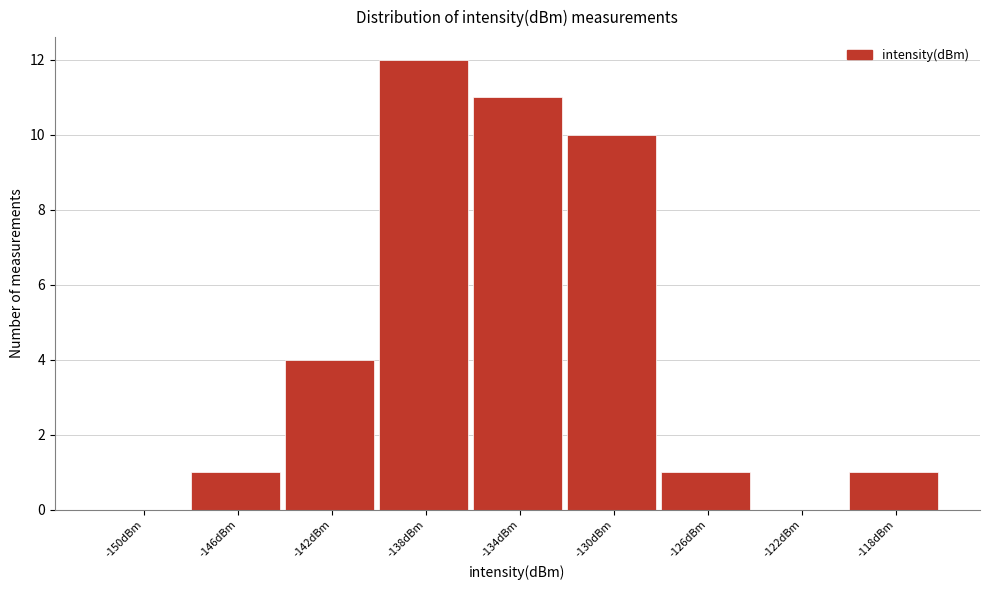

Reading right to left, list all the values displayed in this chart.

-118dBm=1	-122dBm=0	-126dBm=1	-130dBm=10	-134dBm=11	-138dBm=12	-142dBm=4	-146dBm=1	-150dBm=0